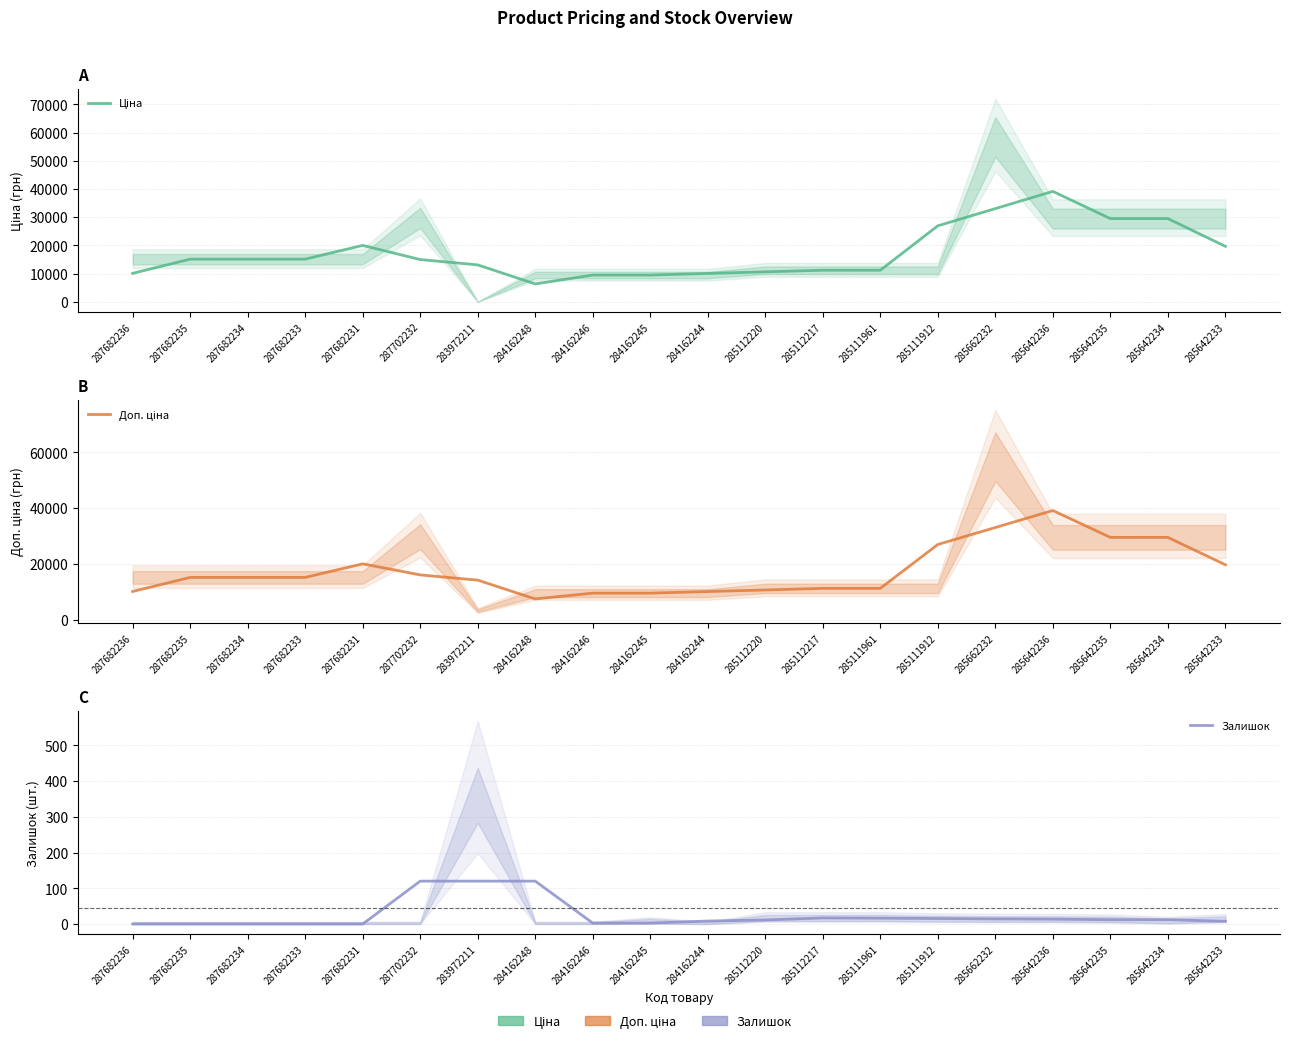

Is it true that Доп. ціна equals 5357.4 at 284162244?

False